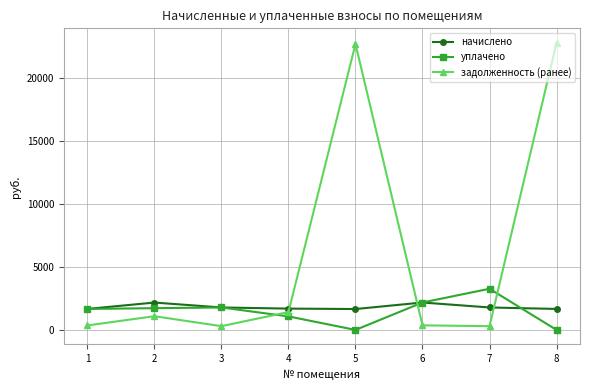

What is the total value across all series at 4?

4179.5